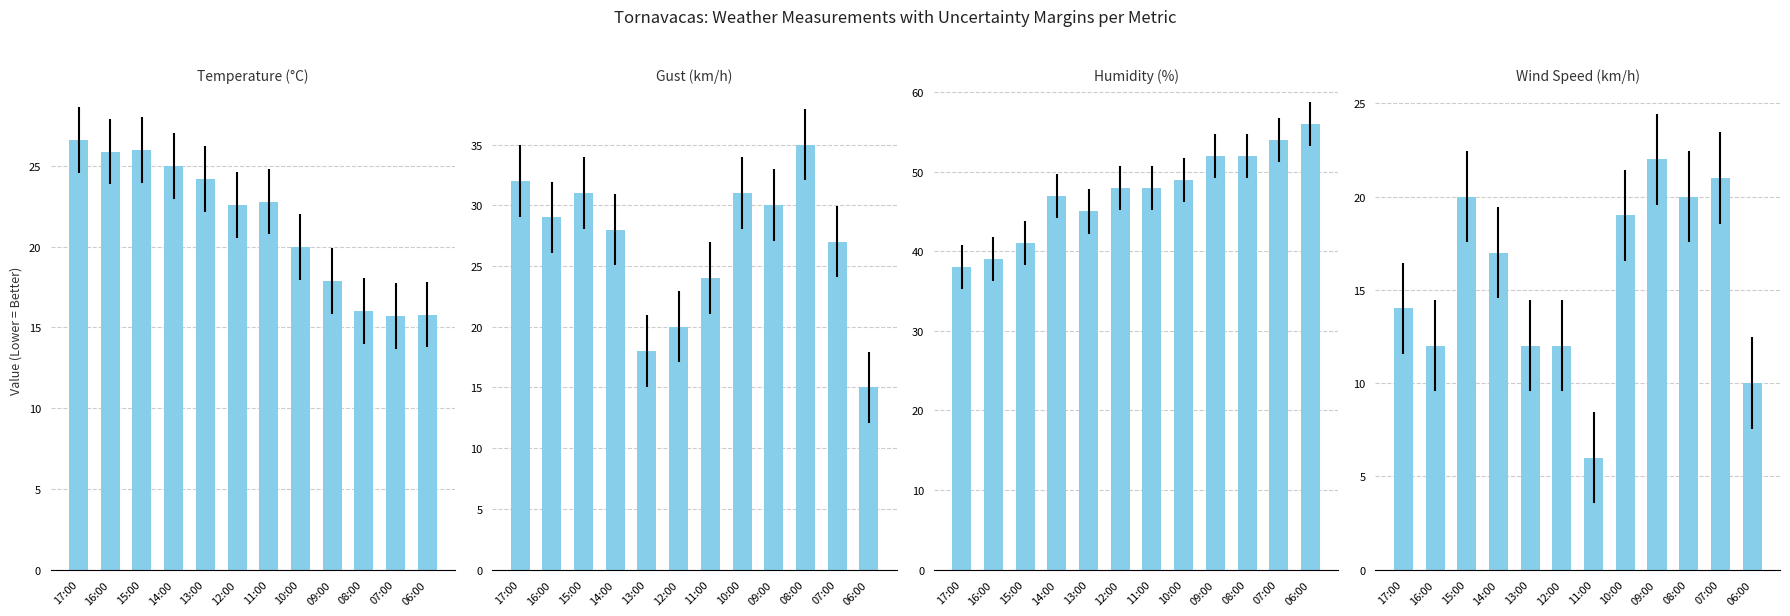

Reading left to right, what are all the values shown in this chart?

Temperature (C): 26.6	25.9	26.0	25.0	24.2	22.6	22.8	20.0	17.9	16.0	15.7	15.8
Gust (km/h): 32.0	29.0	31.0	28.0	18.0	20.0	24.0	31.0	30.0	35.0	27.0	15.0
Humidity (%): 38.0	39.0	41.0	47.0	45.0	48.0	48.0	49.0	52.0	52.0	54.0	56.0
Wind speed (km/h): 14.0	12.0	20.0	17.0	12.0	12.0	6.0	19.0	22.0	20.0	21.0	10.0